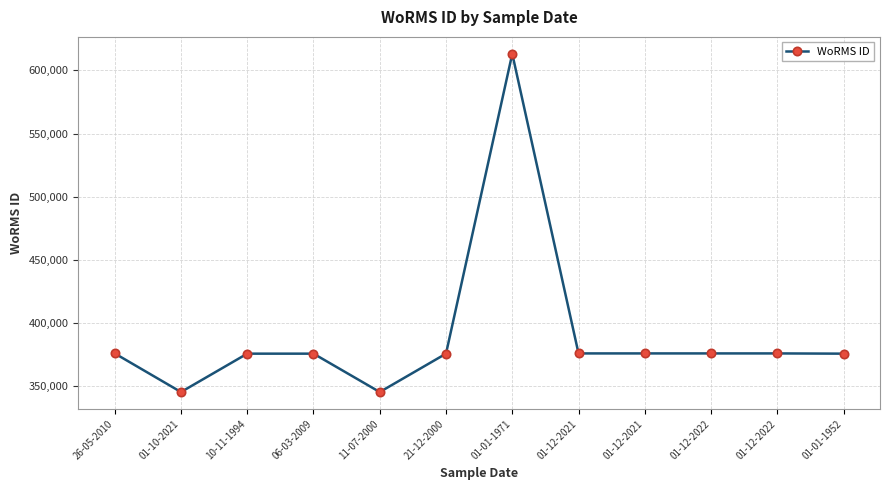

Read the value at 01-12-2022, to the nearest 100.

376000